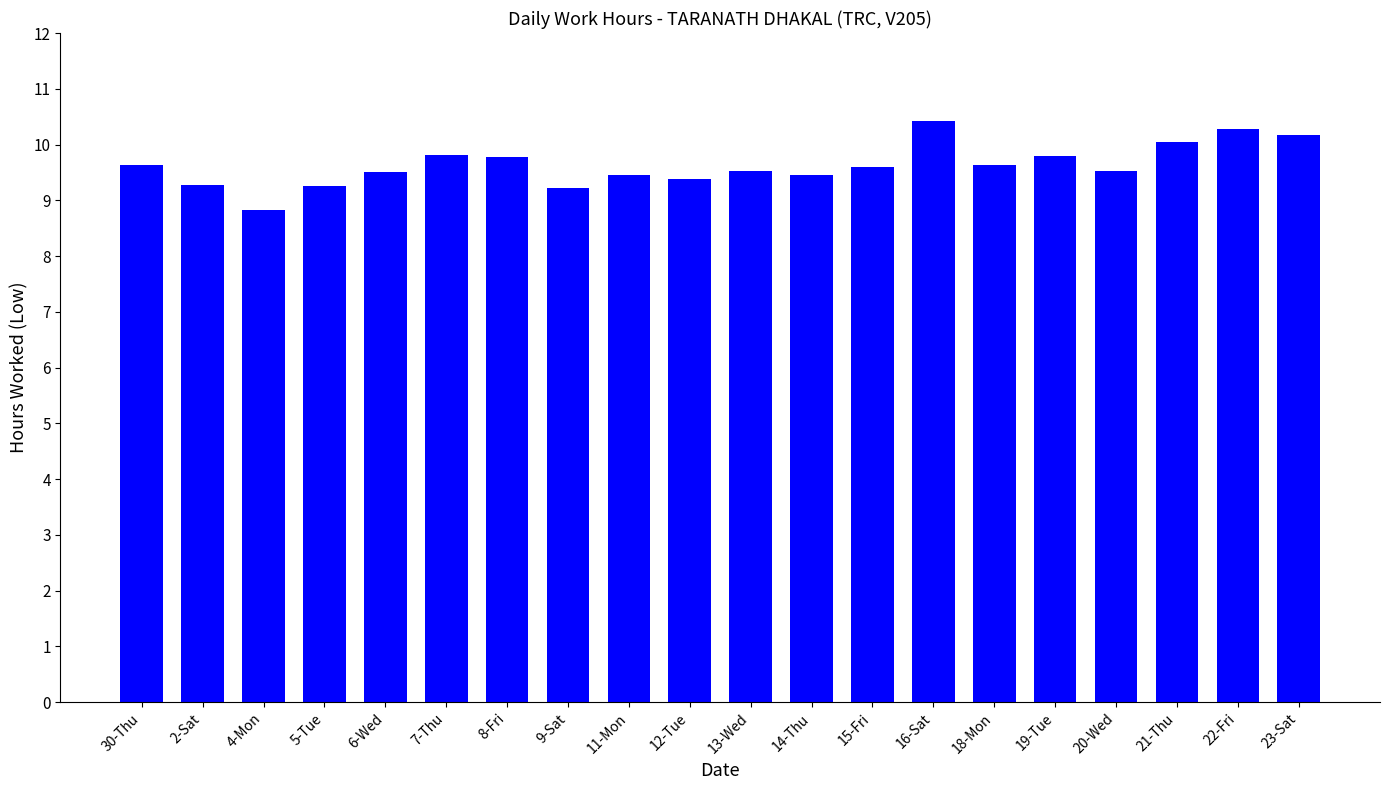

What is the label of the 20th bar from the left?

23-Sat